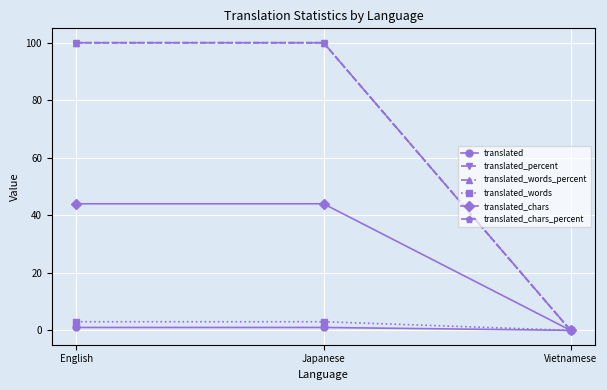

Reading right to left, transcribe all the data shown in this chart.

translated: Vietnamese=0	Japanese=1	English=1
translated_percent: Vietnamese=0	Japanese=100	English=100
translated_words_percent: Vietnamese=0	Japanese=100	English=100
translated_words: Vietnamese=0	Japanese=3	English=3
translated_chars: Vietnamese=0	Japanese=44	English=44
translated_chars_percent: Vietnamese=0	Japanese=100	English=100